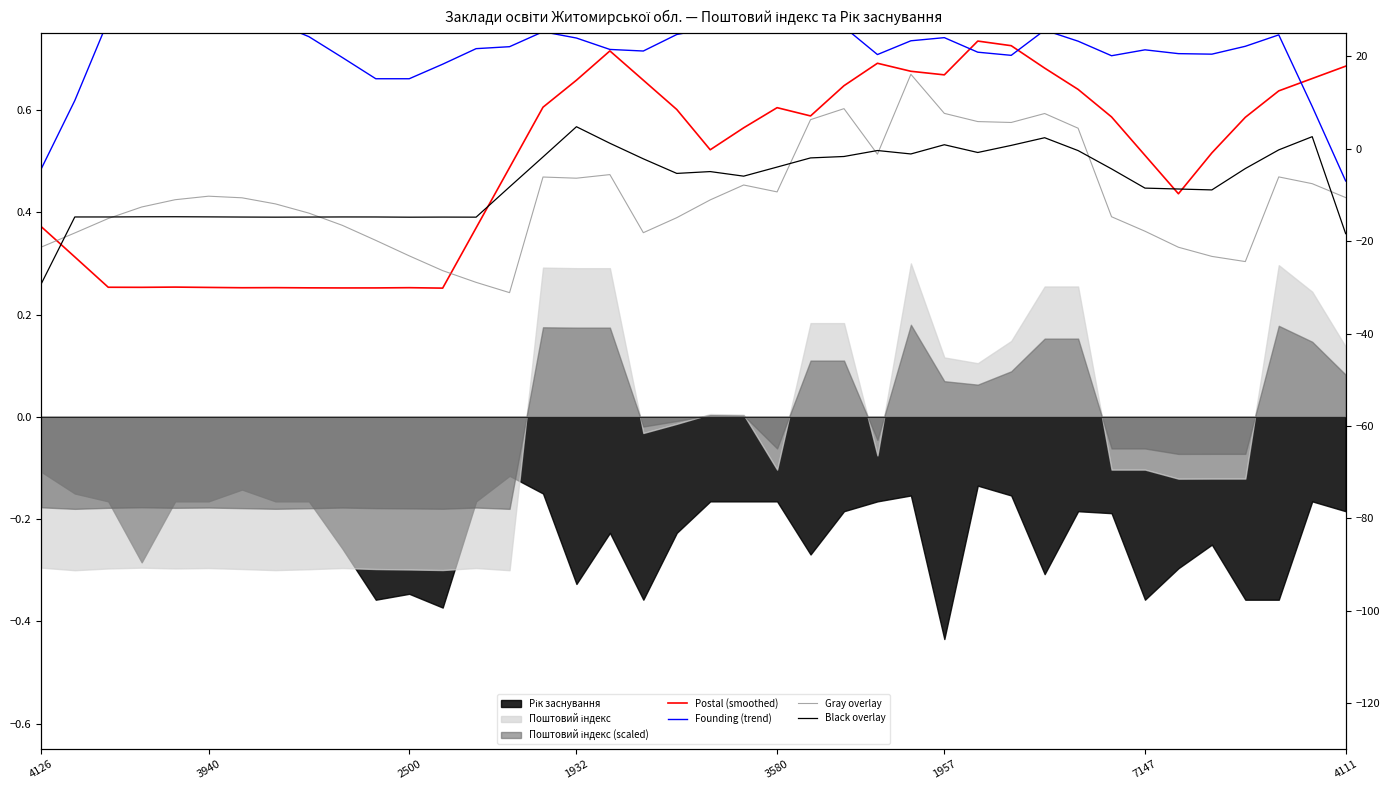

True or false: Gray overlay has a value of 0.2 at 10.

False